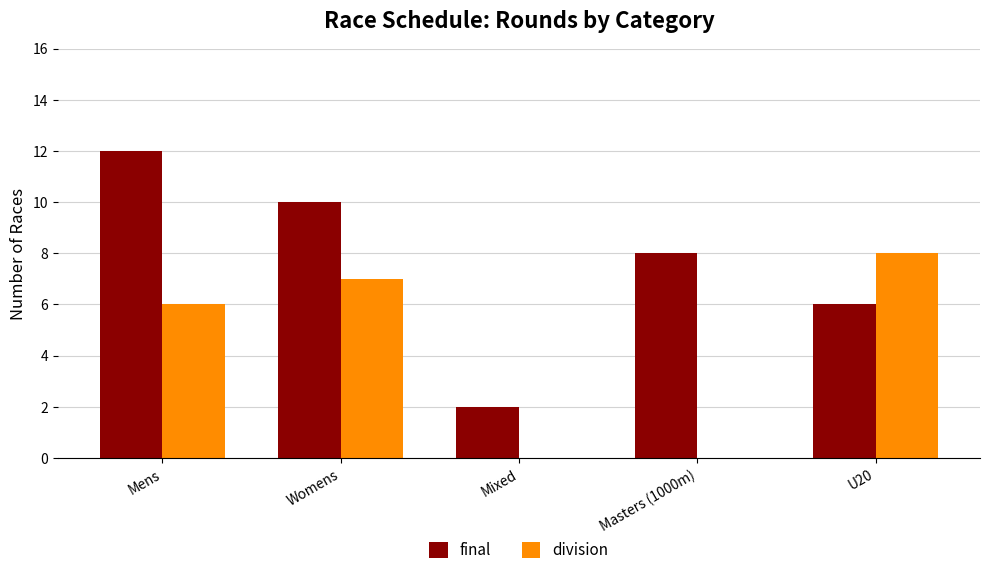

How many series are shown in this chart?

2